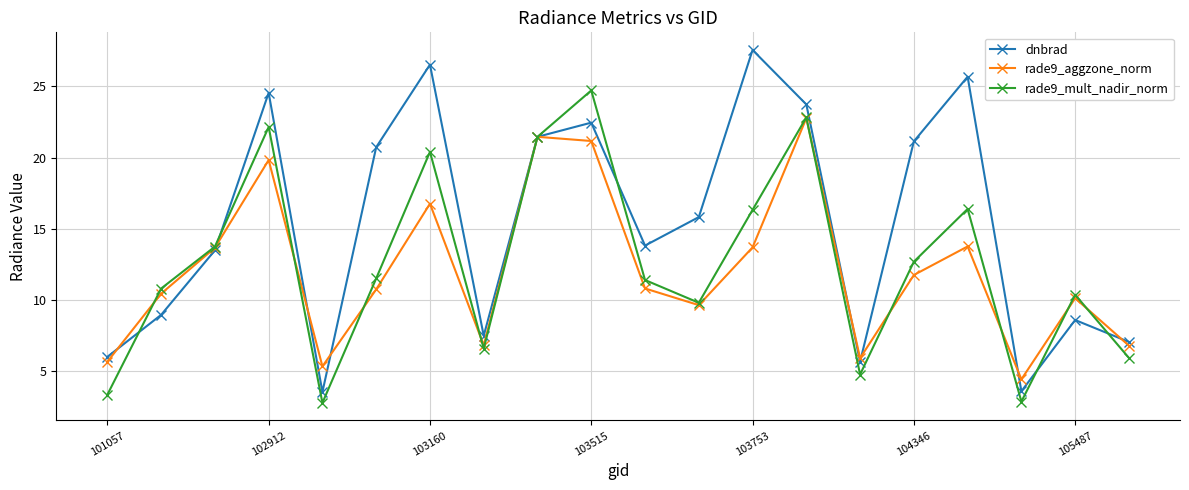

What is the difference between the maximum and second lowest values in the rade9_mult_nadir_norm series?

21.9